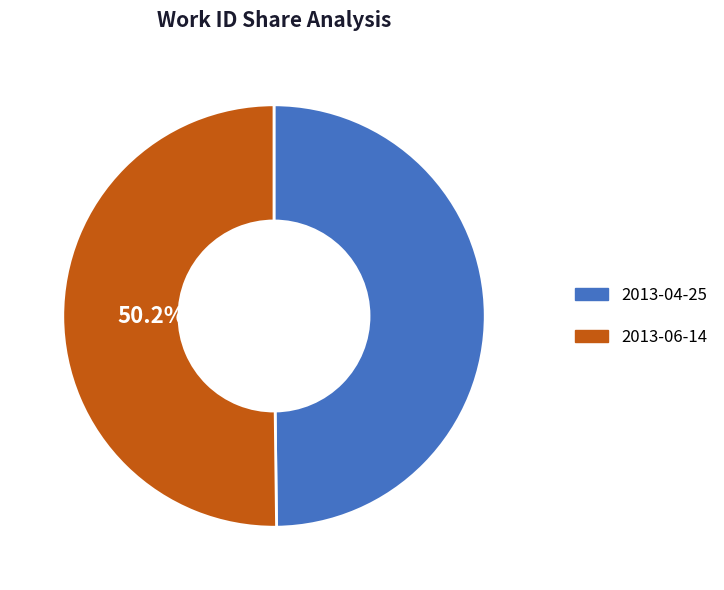

Is it true that 2013-06-14 is 39% of the pie?

False